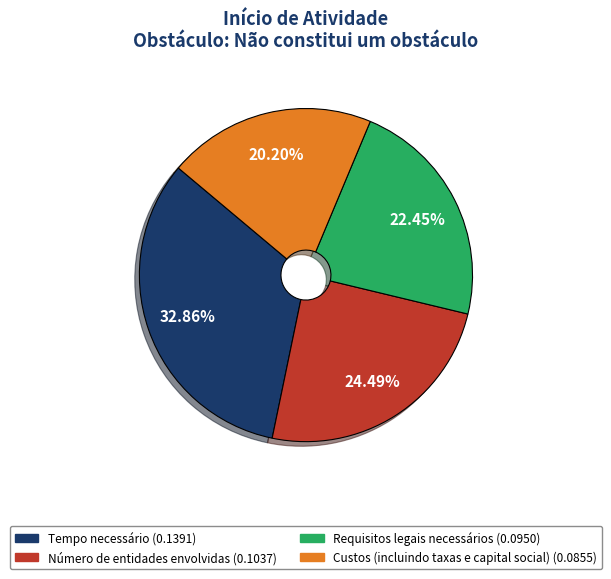

What is the largest slice in the pie chart?

Tempo necessário